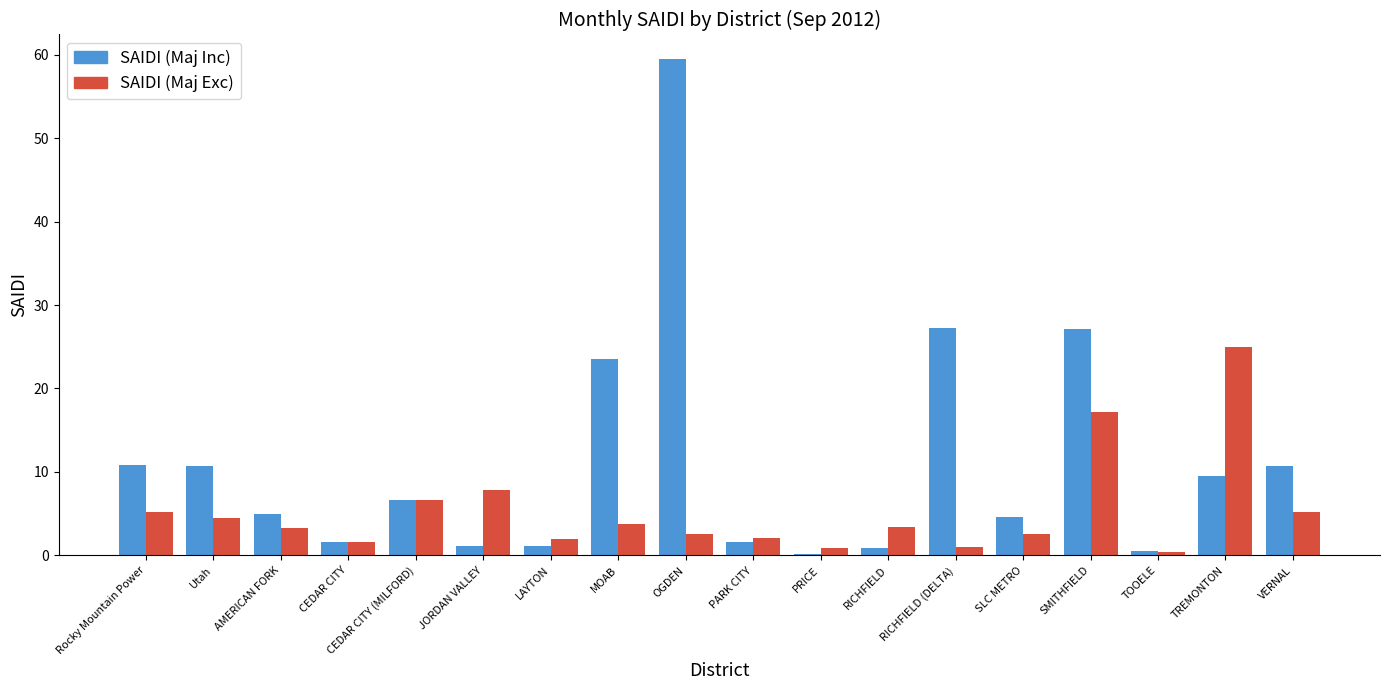

What is the sum of all SAIDI (Maj Inc) values?

202.4